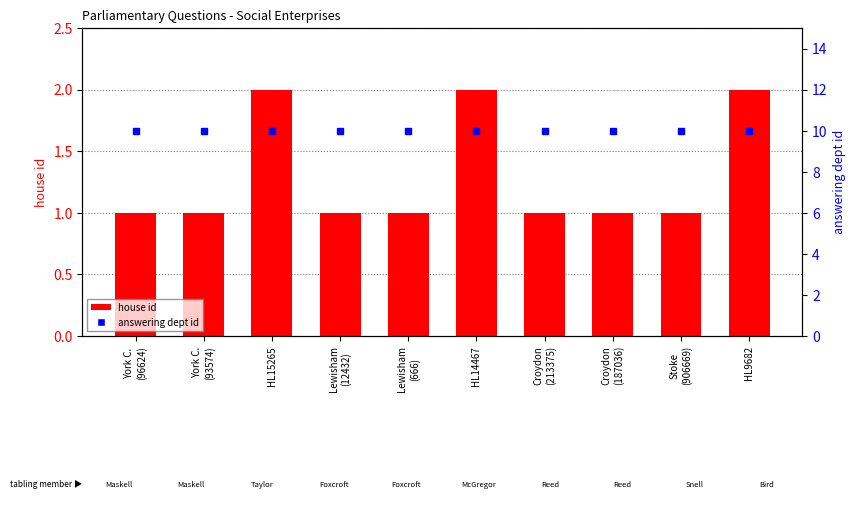

Is the value of answering dept id at Stoke
(906669) greater than the value of house id at Lewisham
(666)?

Yes